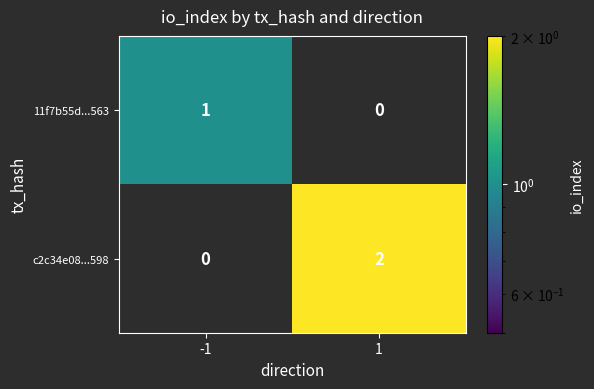

Which series has the widest spread of values?

c2c34e08...598